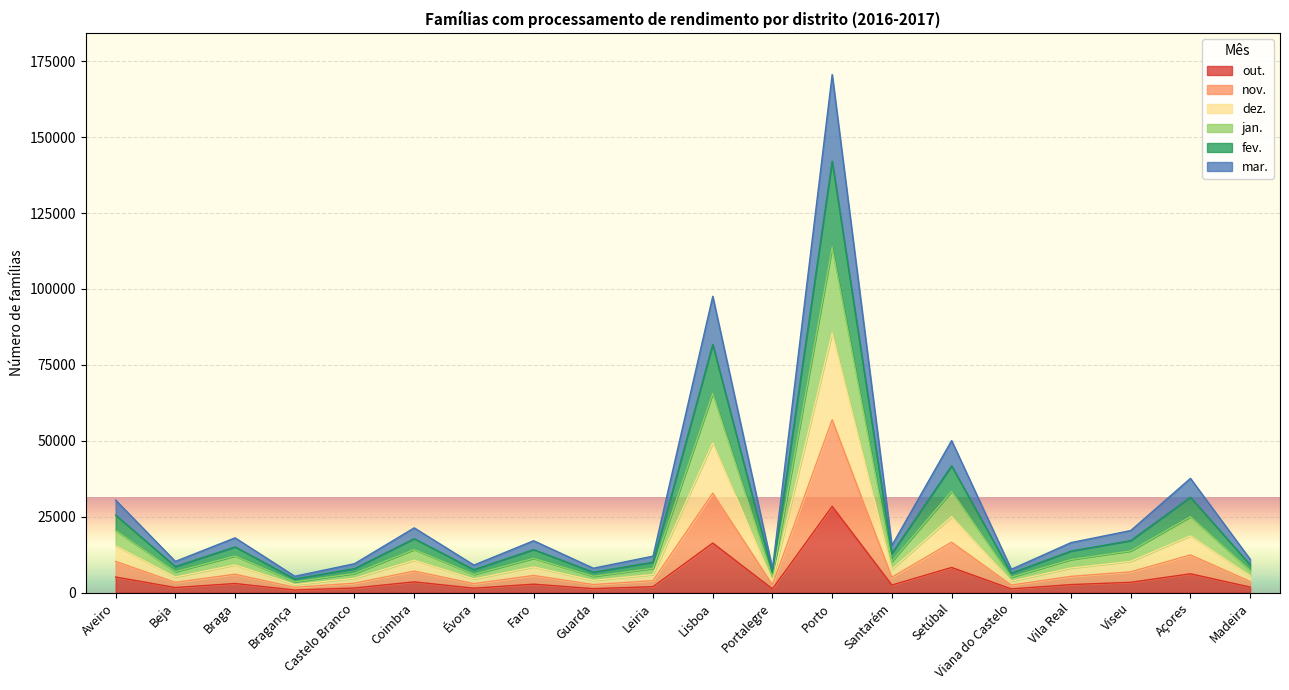

At which category is the sum across all series the highest?

Porto